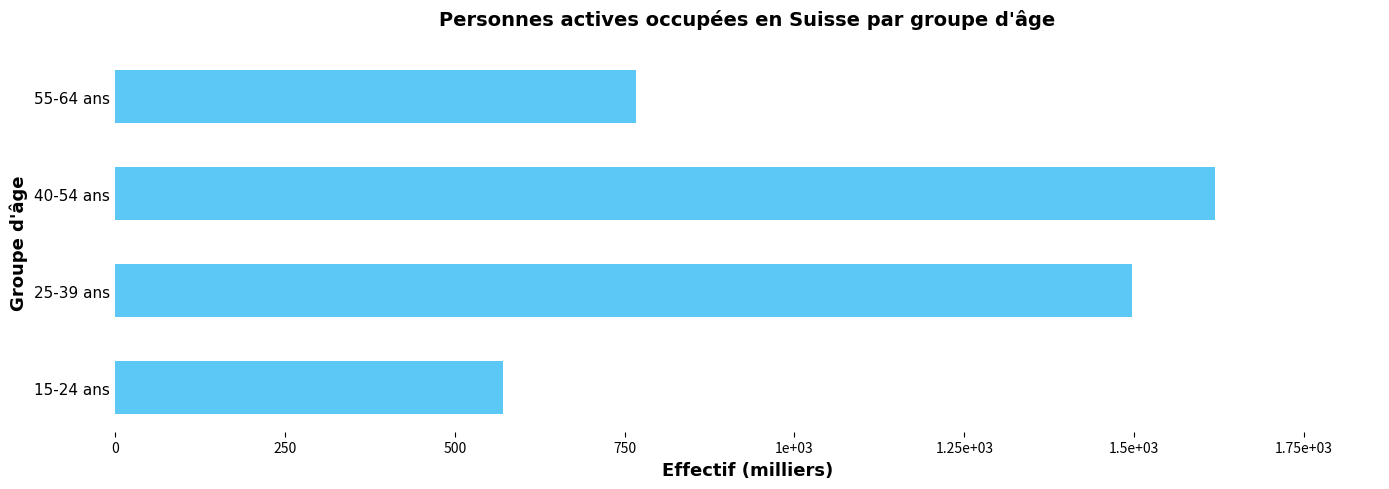

Does the chart contain any negative values?

No